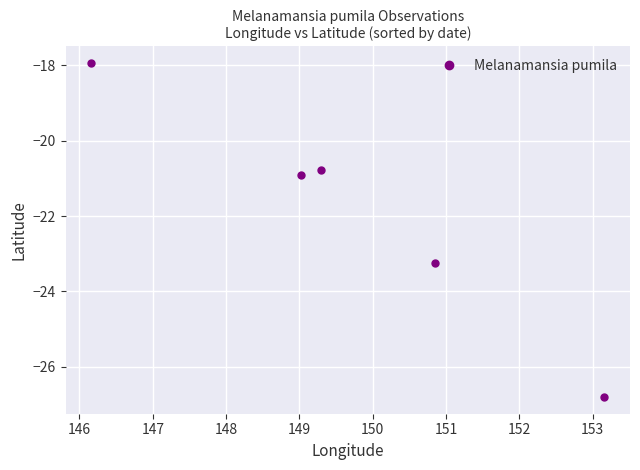

What is the average value?

-21.9